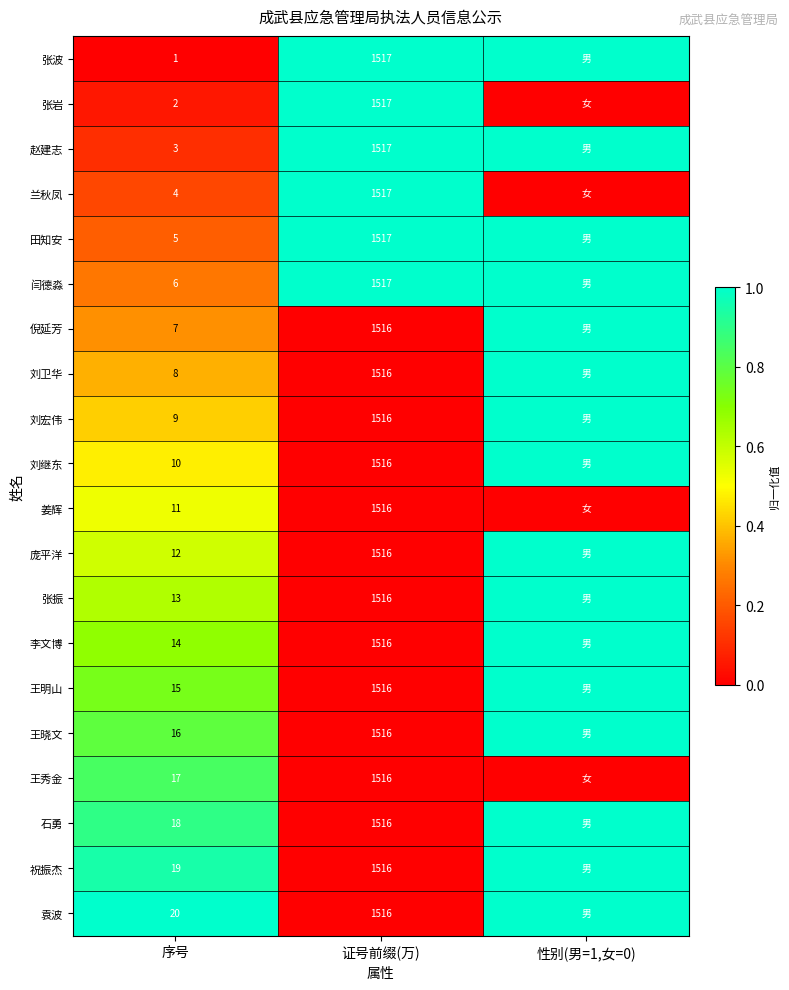

Is it true that 闫德淼 equals 0.4 at 序号?

False